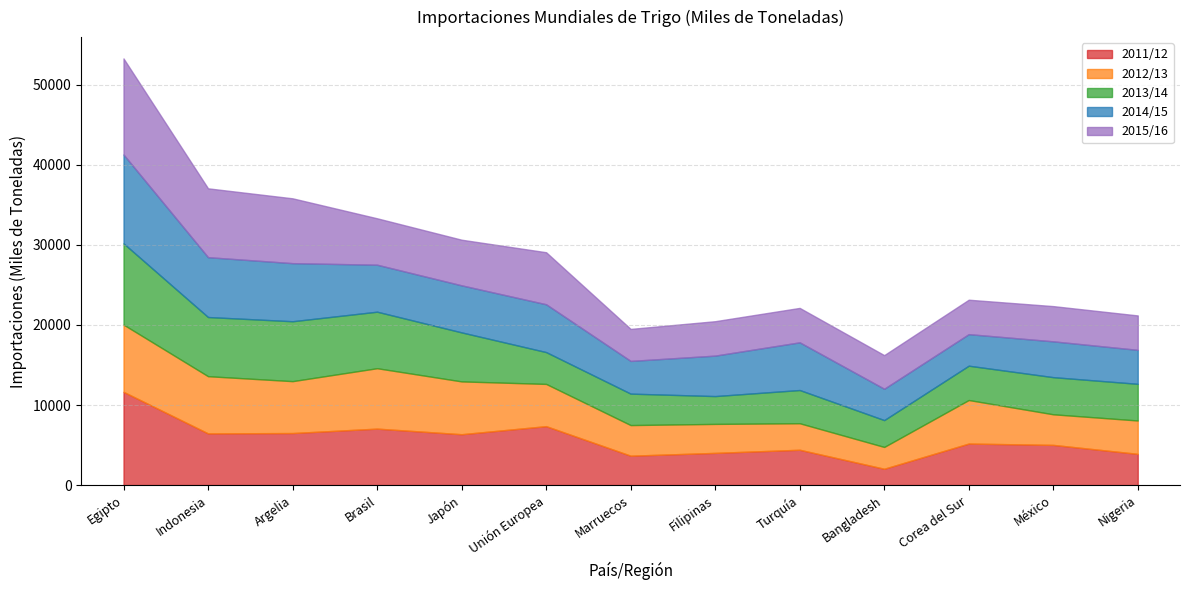

What is the highest value of the 2012/13 series?

8400